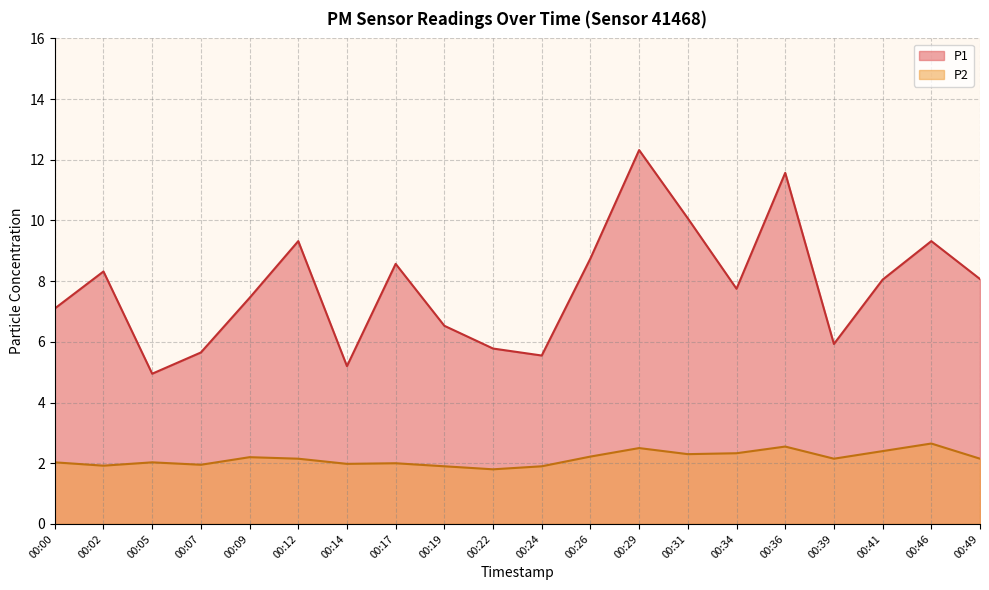

What is the difference between the highest and lowest values at 00:09?

5.2